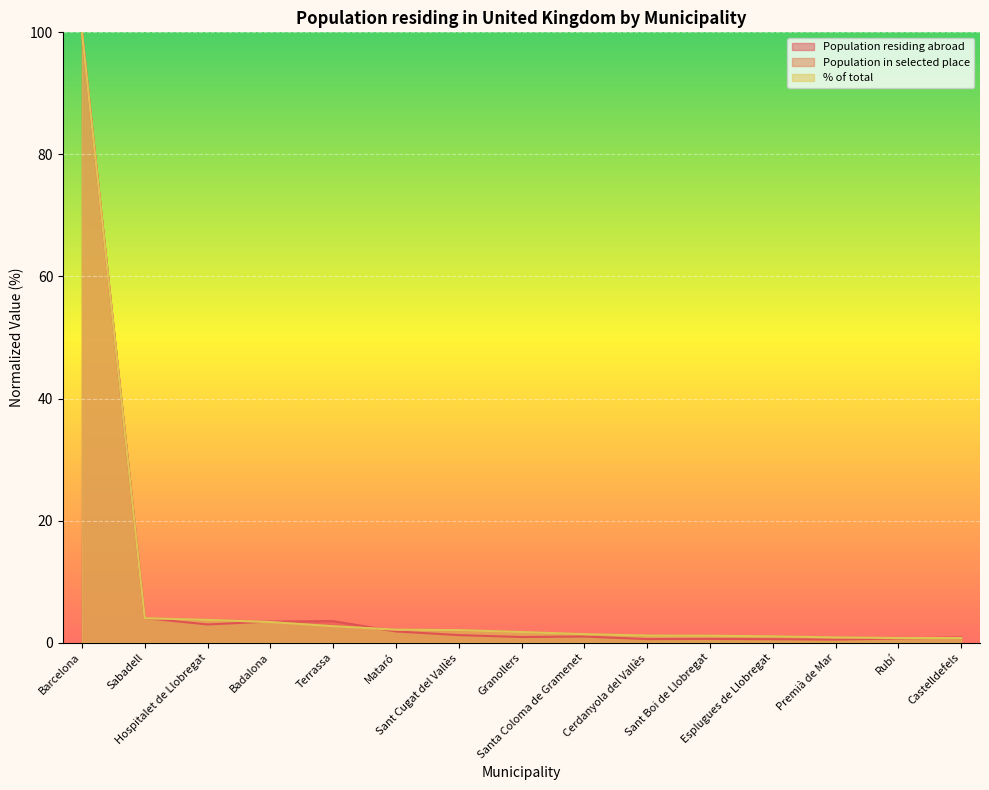

What is the label of the 7th point from the left?

Sant Cugat del Vallès